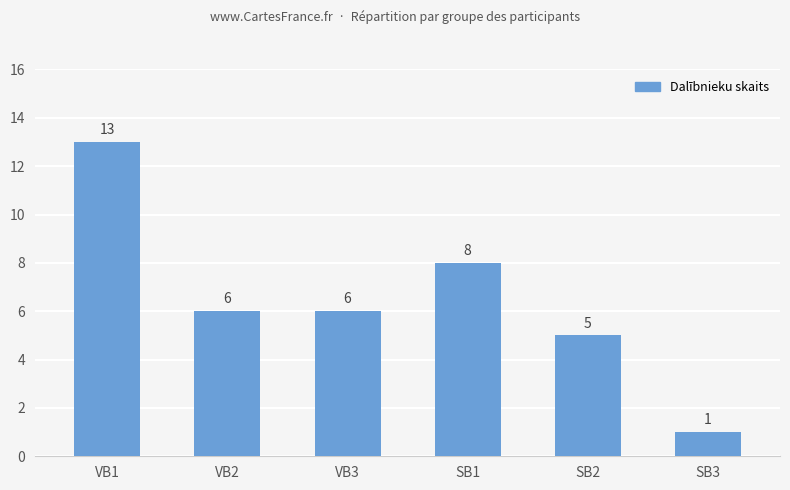

What is the difference between the second highest and minimum values?

7